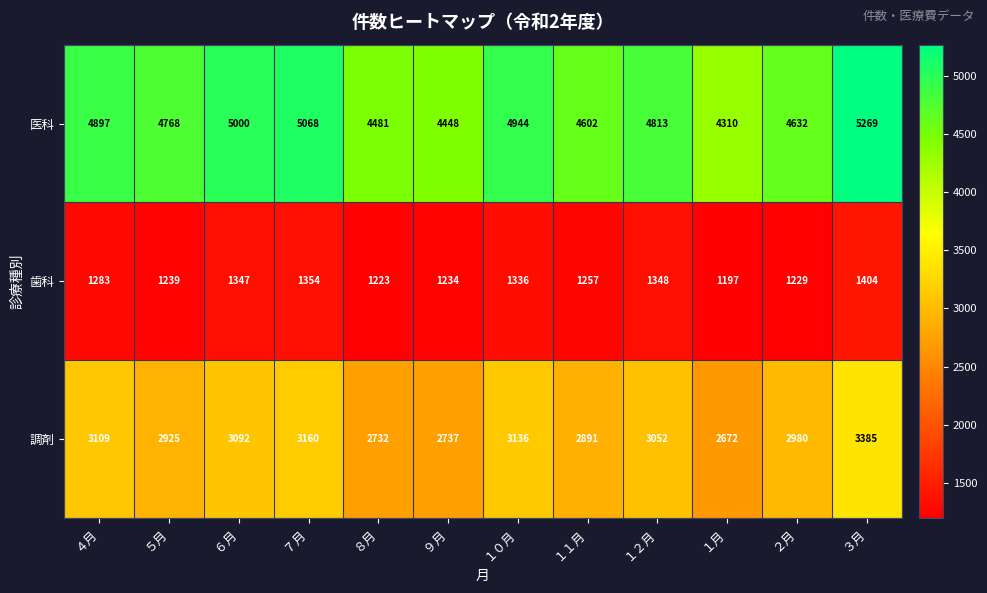

What is the maximum value for 医科?

5269